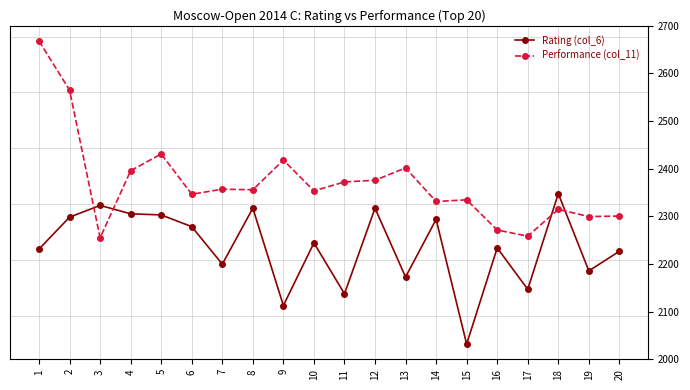

Between which two adjacent categories do Performance (col_11) and Rating (col_6) first intersect?

2 and 3